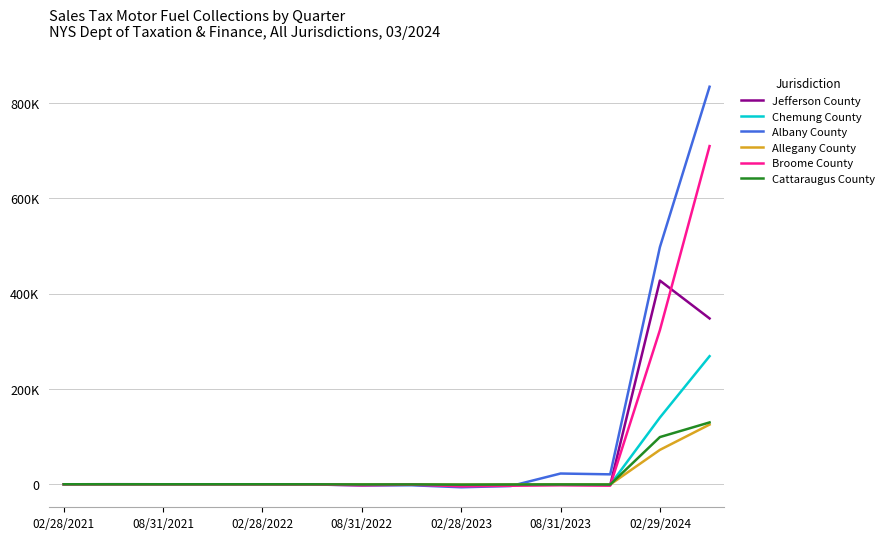

At which category is the sum across all series the highest?

13